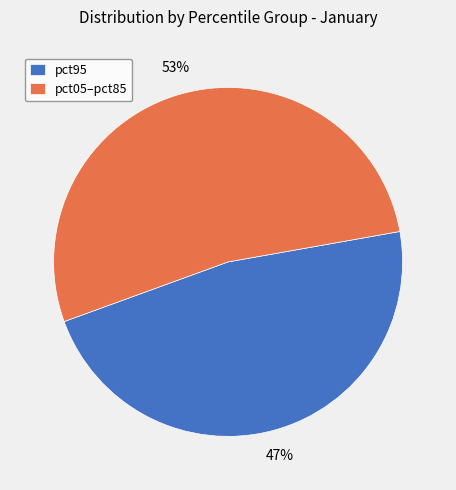

Which slice is the largest?

pct05–pct85